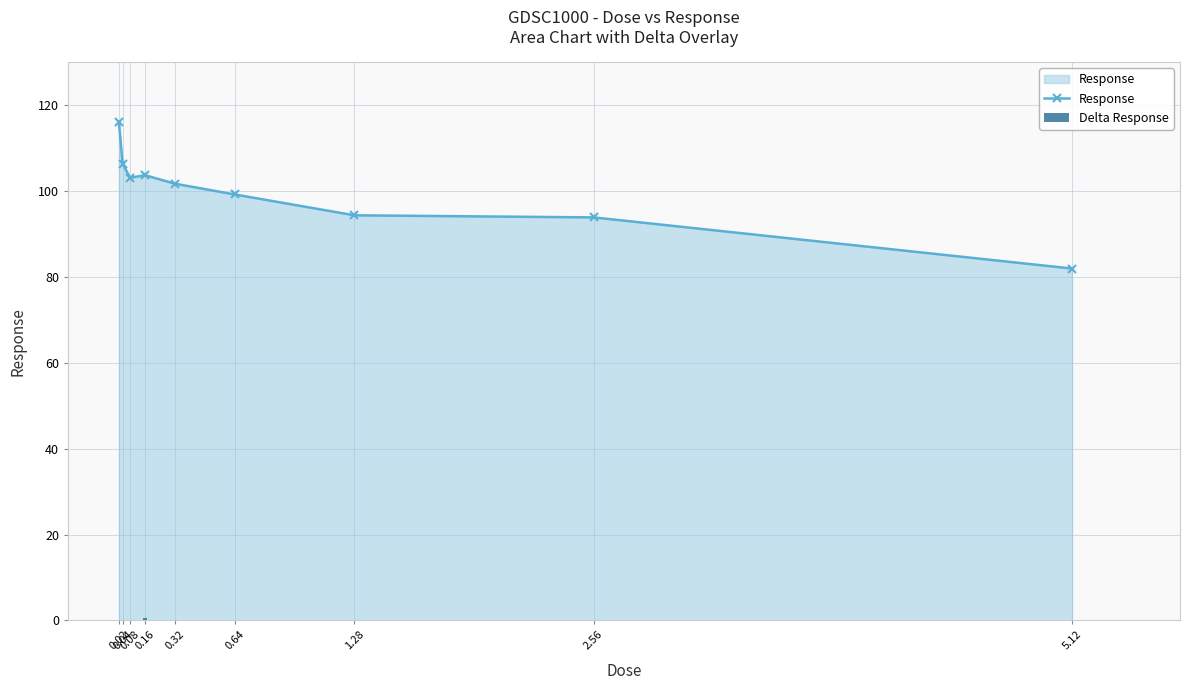

What is the maximum value for Delta Response?

0.6